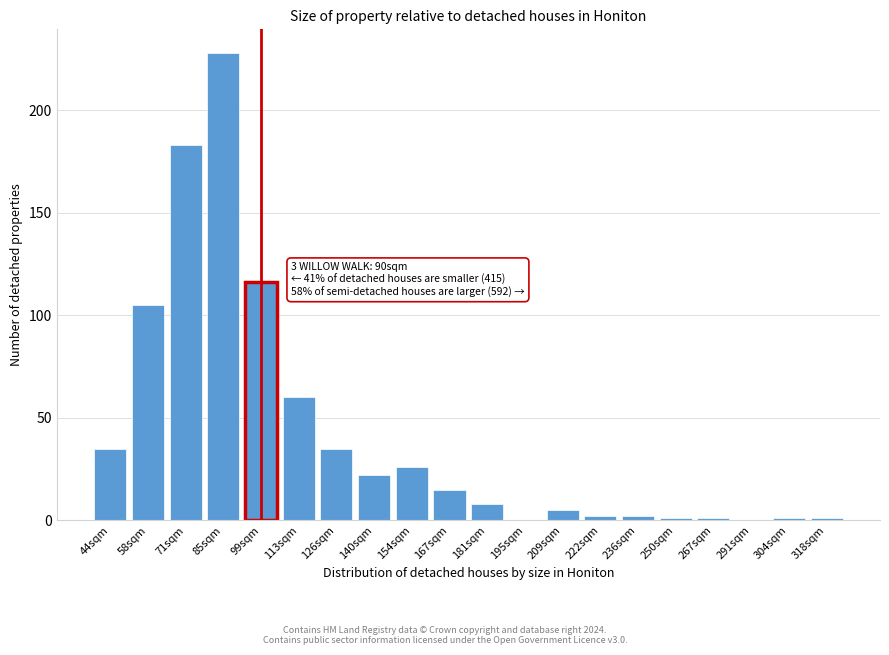

Reading left to right, transcribe all the data shown in this chart.

44sqm=35	58sqm=105	71sqm=183	85sqm=228	99sqm=116	113sqm=60	126sqm=35	140sqm=22	154sqm=26	167sqm=15	181sqm=8	195sqm=0	209sqm=5	222sqm=2	236sqm=2	250sqm=1	267sqm=1	291sqm=0	304sqm=1	318sqm=1